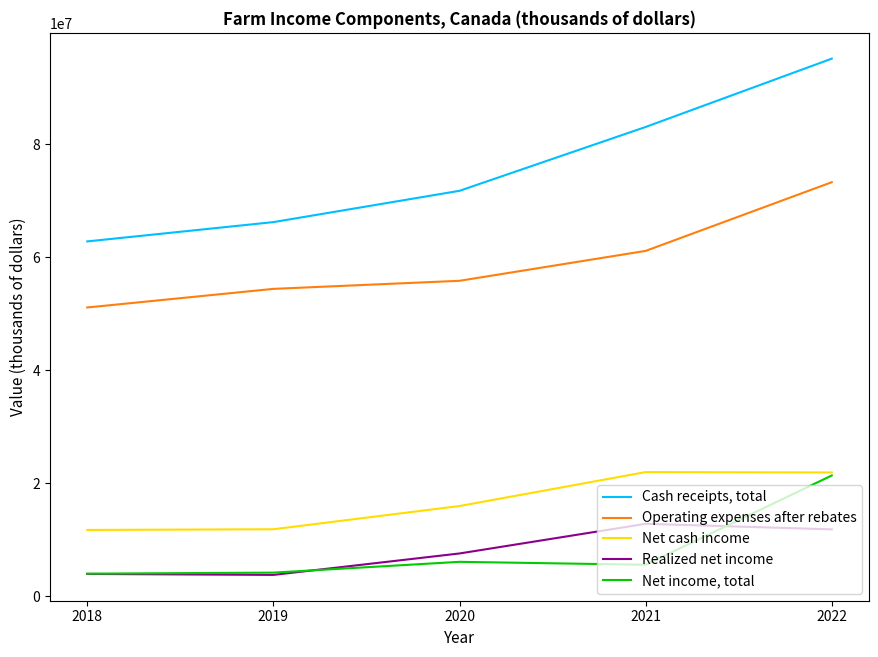

Which series has the widest spread of values?

Cash receipts, total